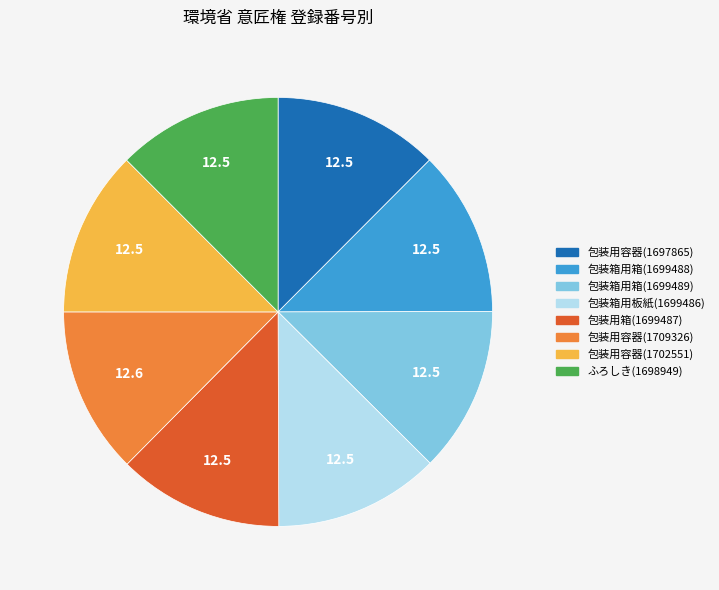

True or false: 包装用箱(1699487) accounts for 12% of the total.

True